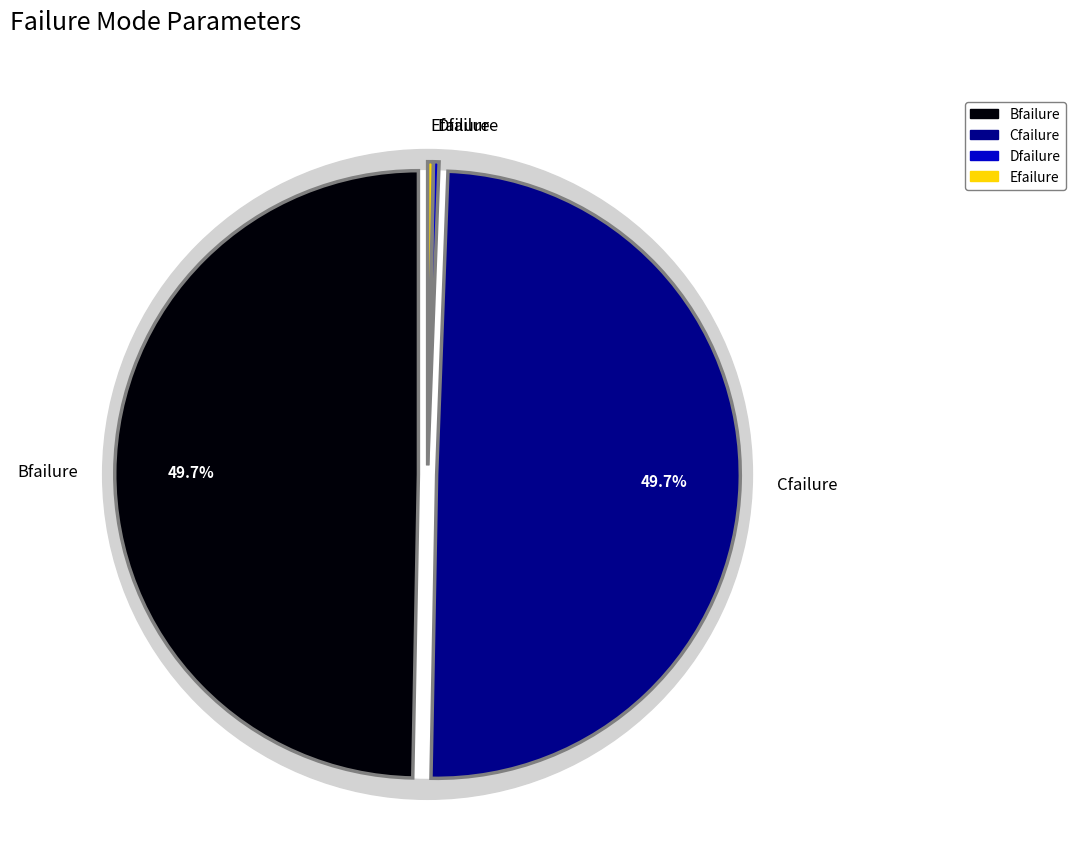

Does any single category account for the majority?

No